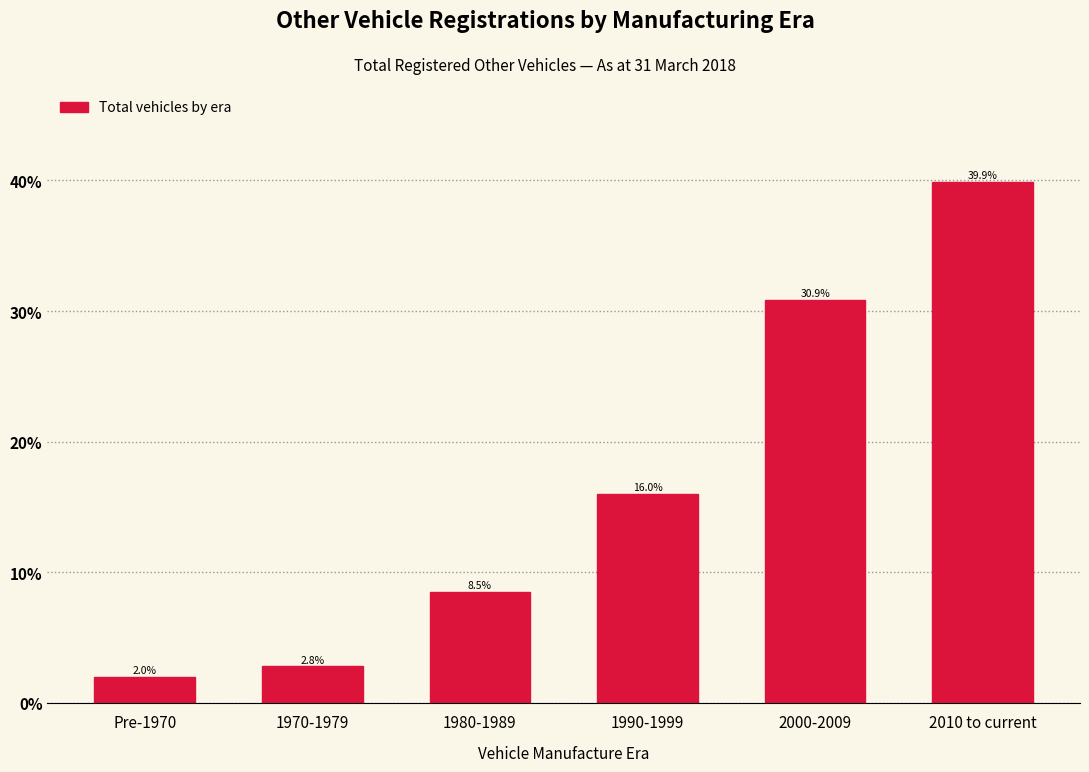

Reading left to right, transcribe all the data shown in this chart.

2.0	2.8	8.5	16.0	30.9	39.9